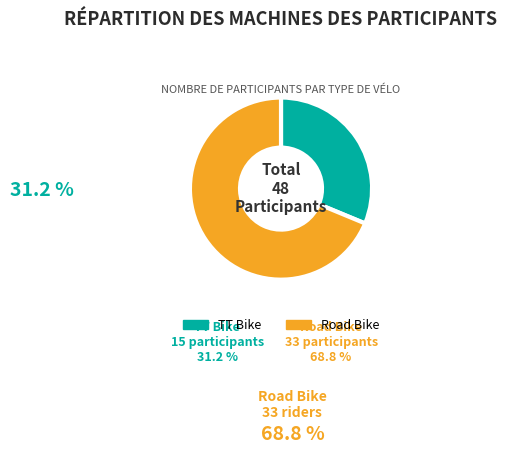

Is there a majority slice in this chart?

Yes